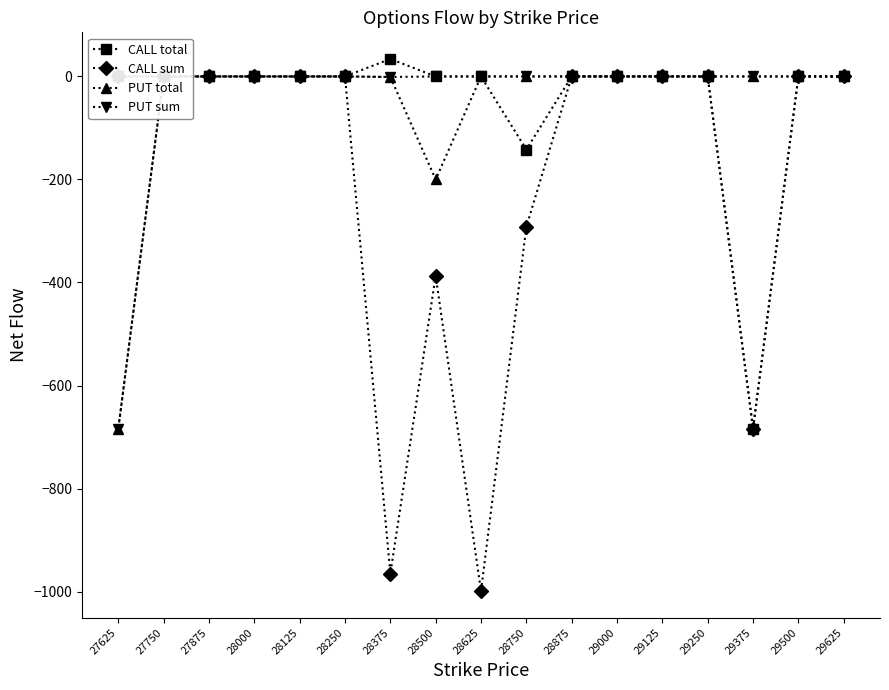

The PUT total series shows 0 at 29500. True or false?

True